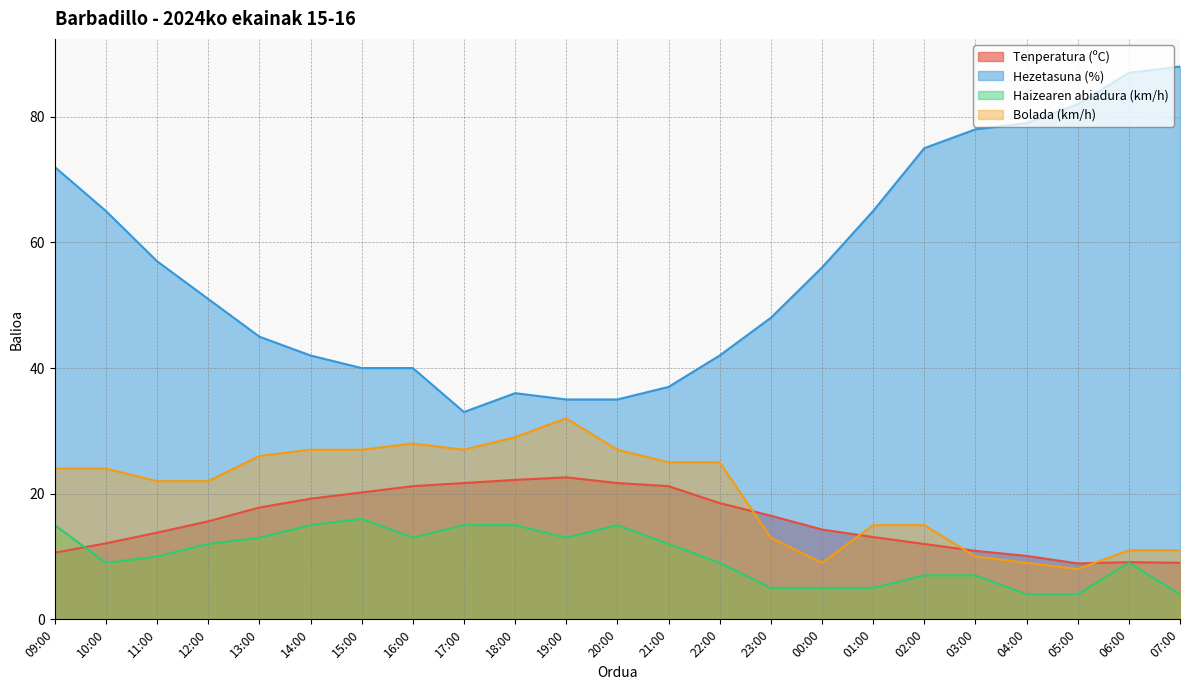

Reading left to right, extract all data points from this chart.

Tenperatura (ºC): 10.6	12.1	13.8	15.6	17.8	19.2	20.2	21.2	21.7	22.2	22.6	21.7	21.2	18.5	16.5	14.3	13.1	12.0	10.9	10.1	8.9	9.1	9.0
Hezetasuna (%): 72.0	65.0	57.0	51.0	45.0	42.0	40.0	40.0	33.0	36.0	35.0	35.0	37.0	42.0	48.0	56.0	65.0	75.0	78.0	79.0	82.0	87.0	88.0
Haizearen abiadura (km/h): 15.0	9.0	10.0	12.0	13.0	15.0	16.0	13.0	15.0	15.0	13.0	15.0	12.0	9.0	5.0	5.0	5.0	7.0	7.0	4.0	4.0	9.0	4.0
Bolada (km/h): 24.0	24.0	22.0	22.0	26.0	27.0	27.0	28.0	27.0	29.0	32.0	27.0	25.0	25.0	13.0	9.0	15.0	15.0	10.0	9.0	8.0	11.0	11.0